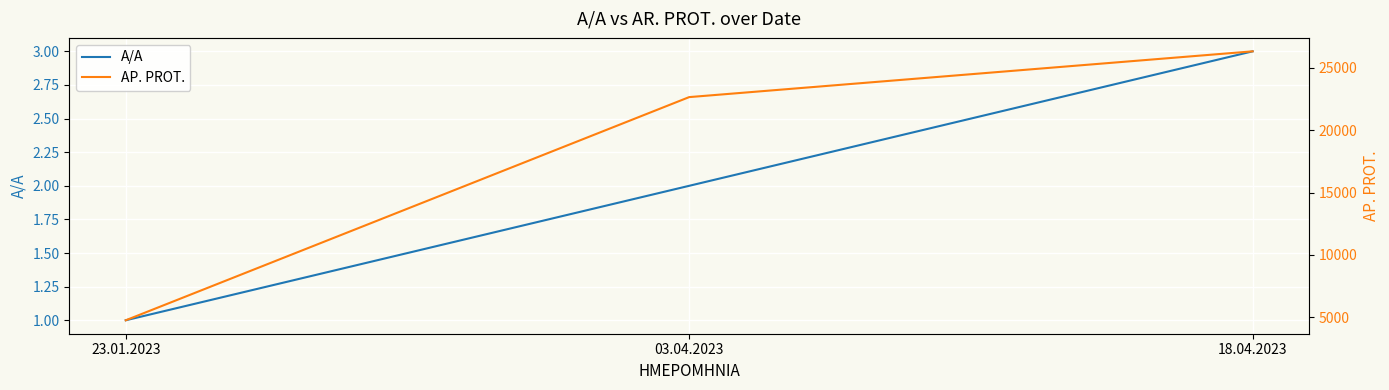

Rank the series by their maximum value, from highest to lowest.

AP. PROT., A/A